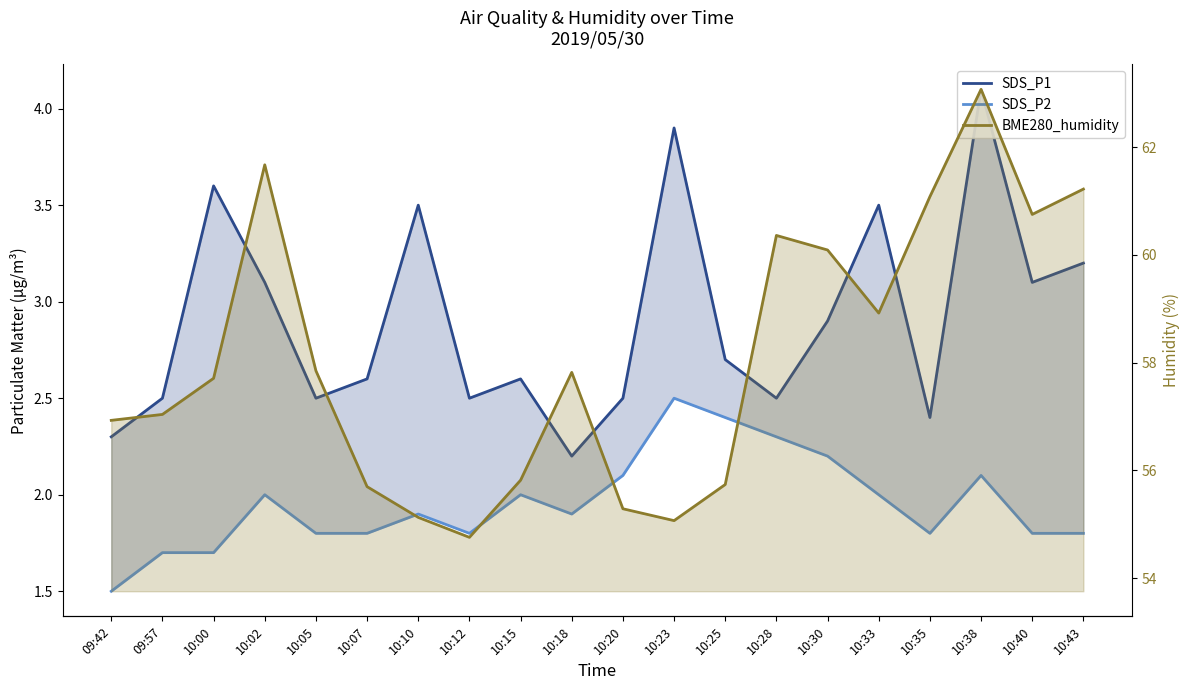

At which category is the sum across all series the highest?

10:38